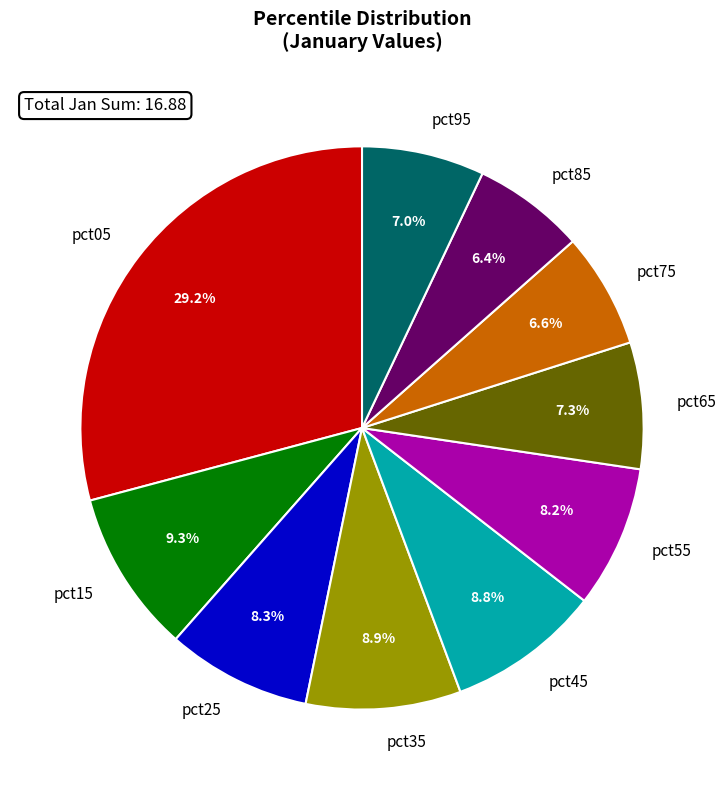

Do pct55 and pct25 together represent more than half of the pie?

No